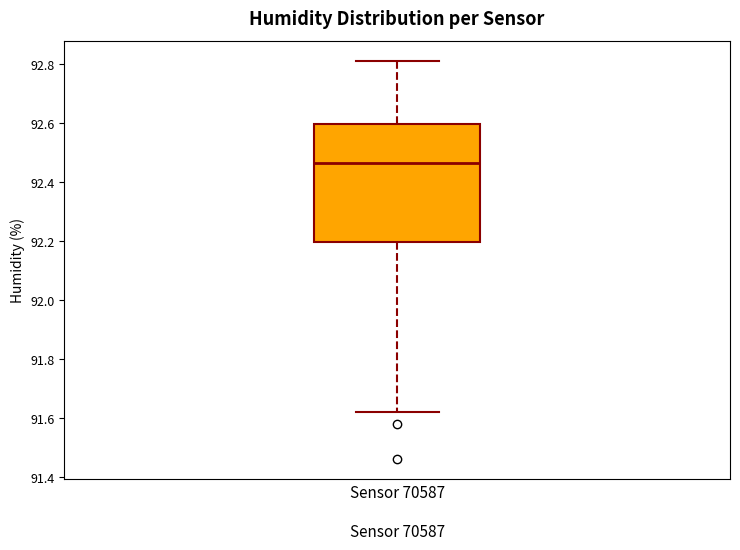

Read this box plot against the y-axis: the position of the median line, the range covered by the box, and the ends of both whiskers. The values are not printed on the chart, so give them approximately, as read against the axis.

median 92.46, box 92.20 to 92.60, whiskers 91.62 to 92.82